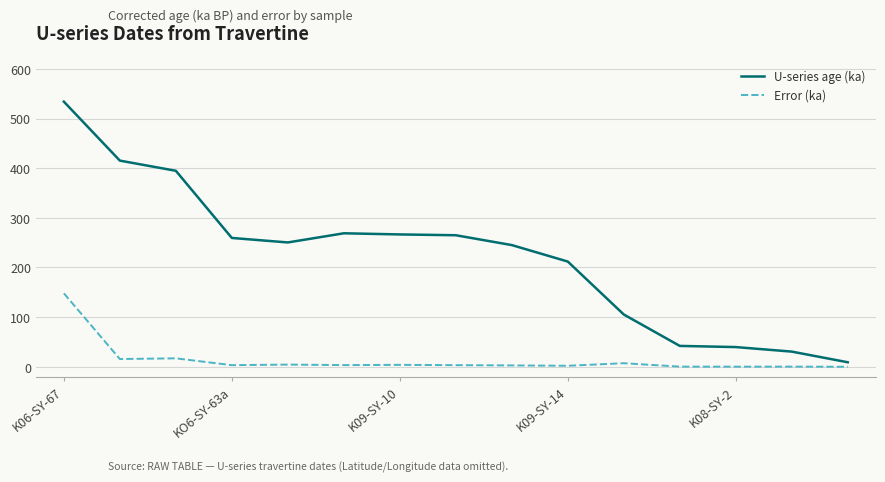

True or false: U-series age (ka) and Error (ka) intersect in this chart.

False